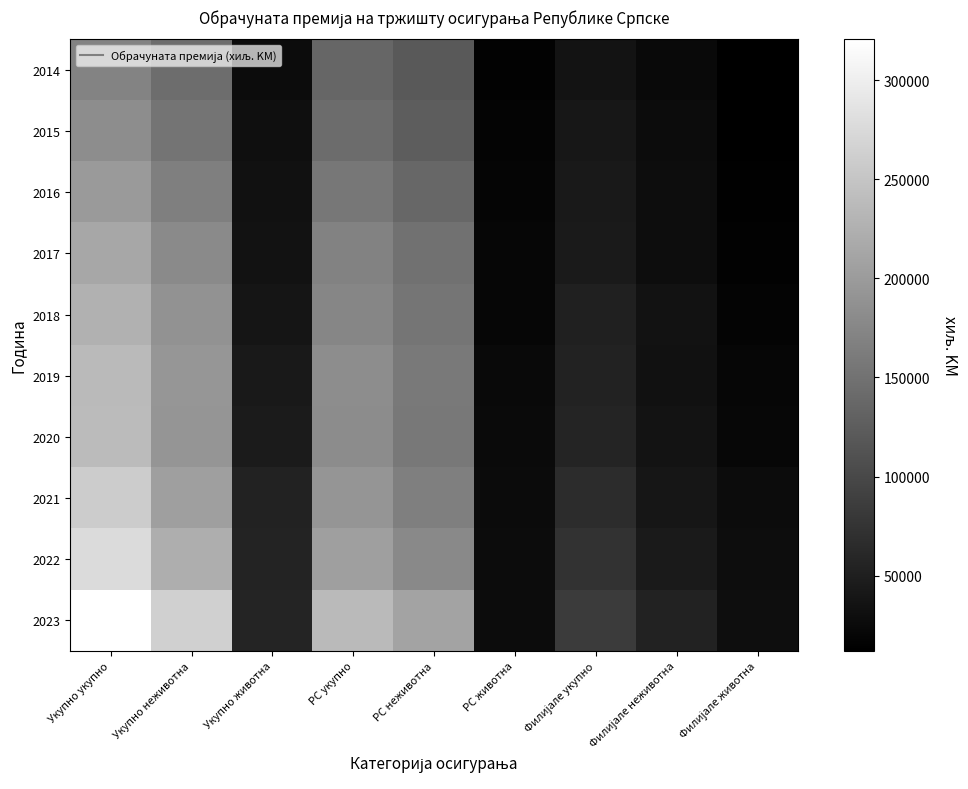

What is the difference between the highest and lowest values at РС неживотна?

89696